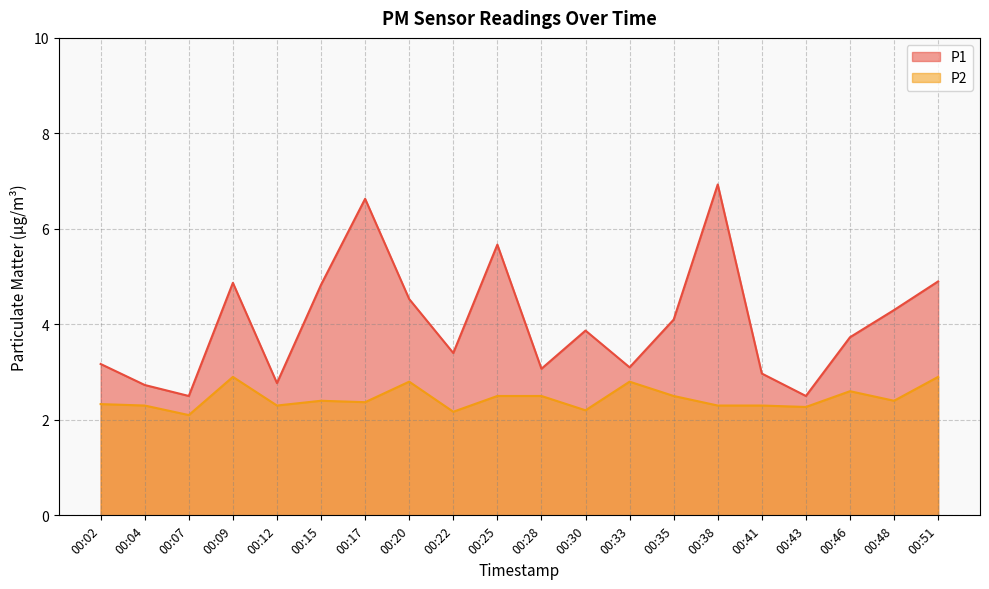

Is the value of P1 at 00:51 greater than the value of P2 at 00:02?

Yes